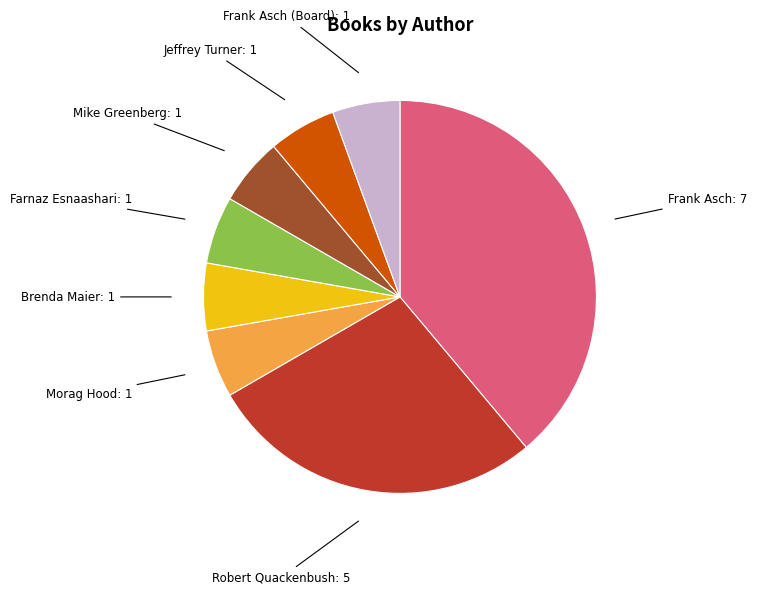

Does any single category account for the majority?

No